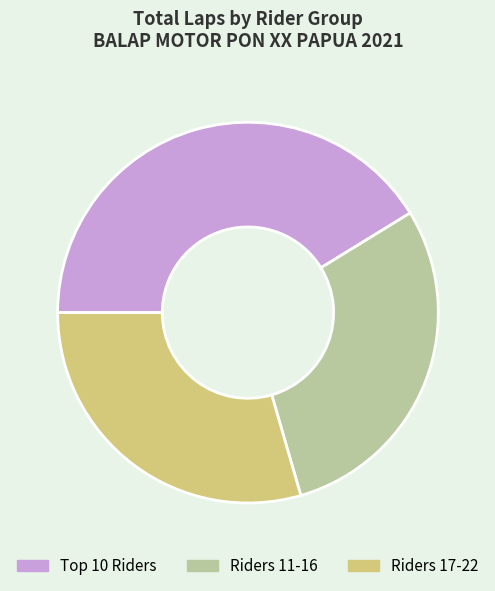

Approximately how many times larger is the value at Riders 11-16 compared to Riders 17-22?

1.0